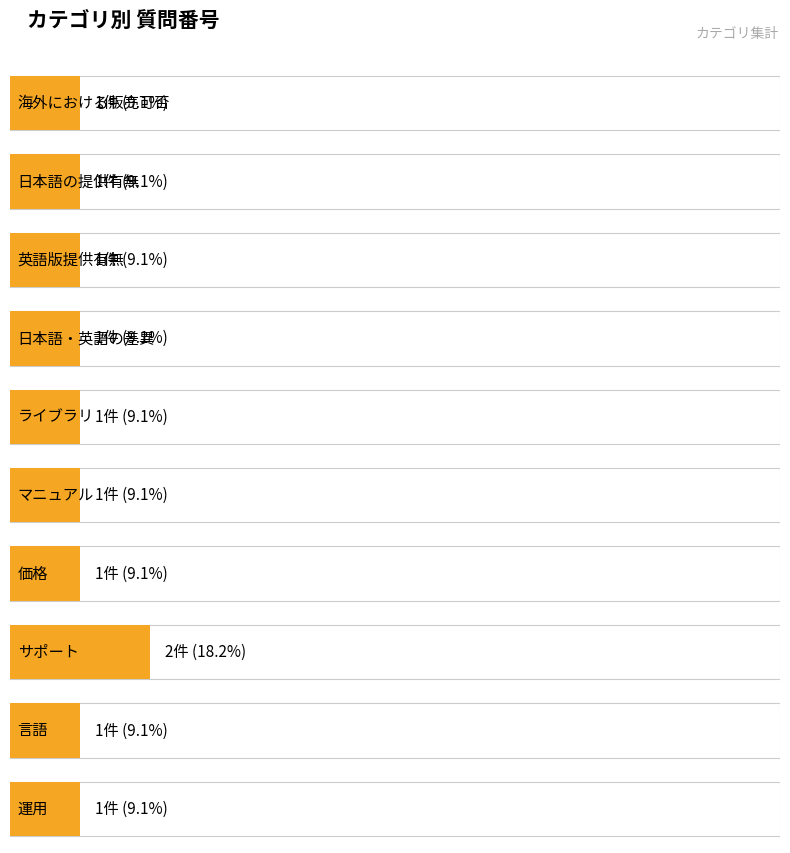

What is the approximate value at 6, to the nearest 10?

10